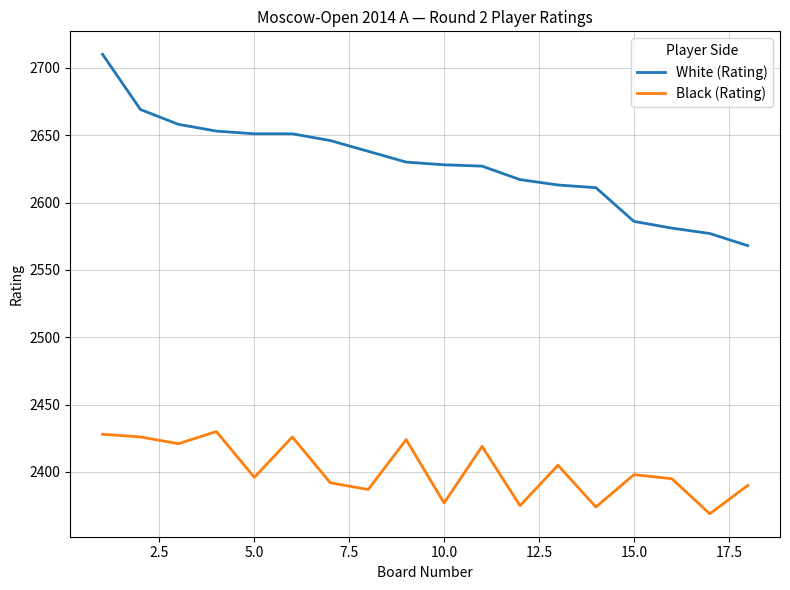

Rank the series by their maximum value, from highest to lowest.

White (Rating), Black (Rating)